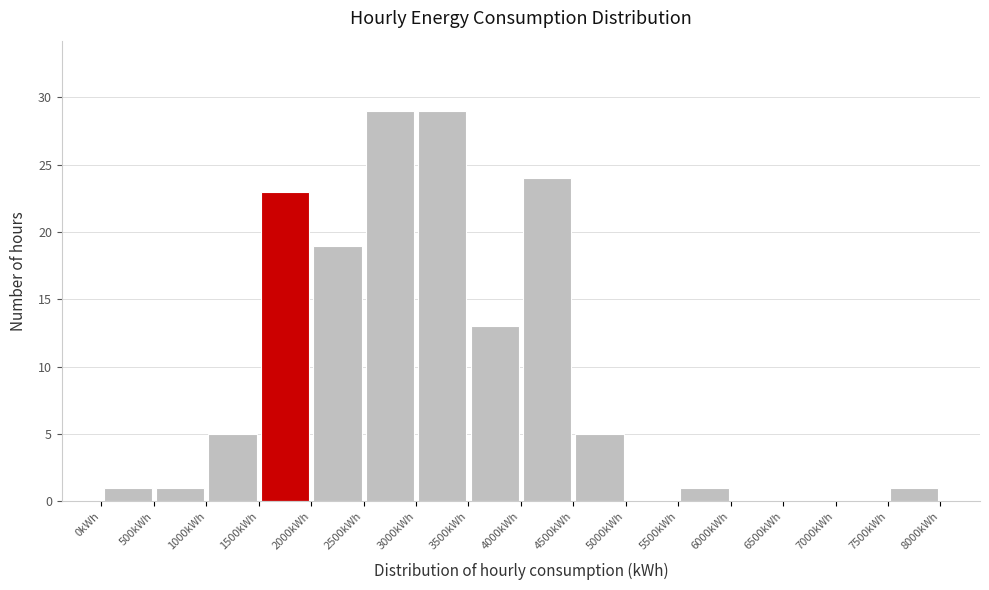

How tall is the bar that spans 1000 to 1500 on the x-axis? The values are not printed on the chart, so give them approximately, as read against the axis.

5